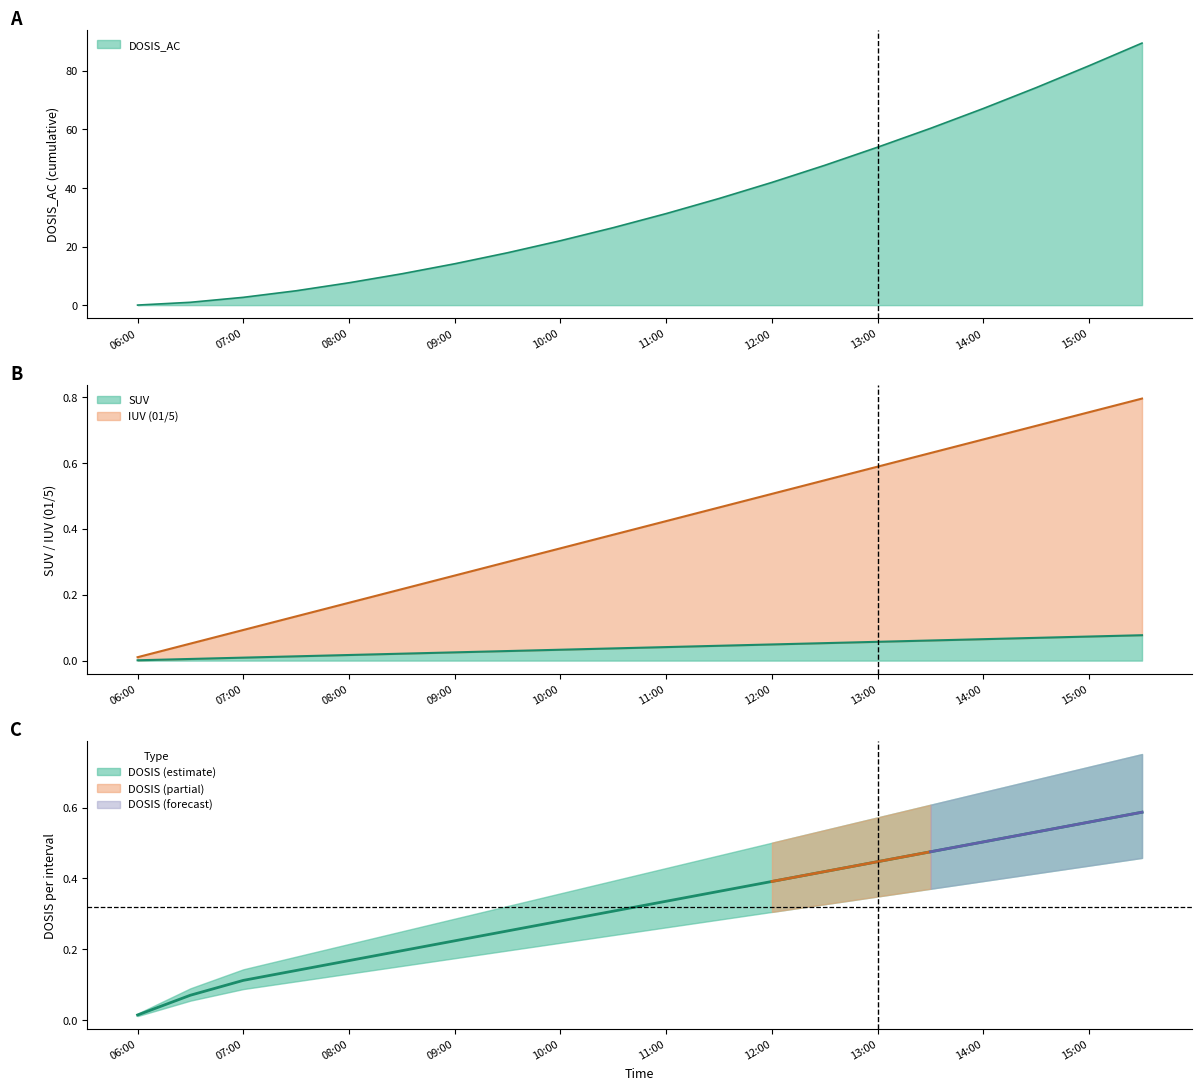

What value does the DOSIS_AC series have at 08:30?

10.7